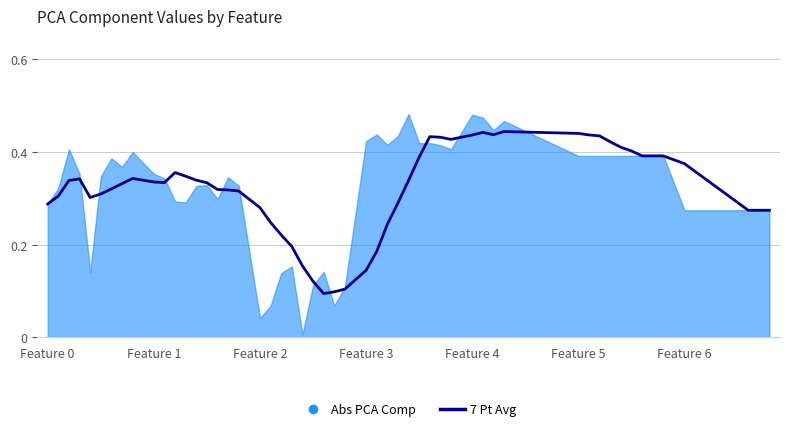

Between 5 and 0, which is larger?

5